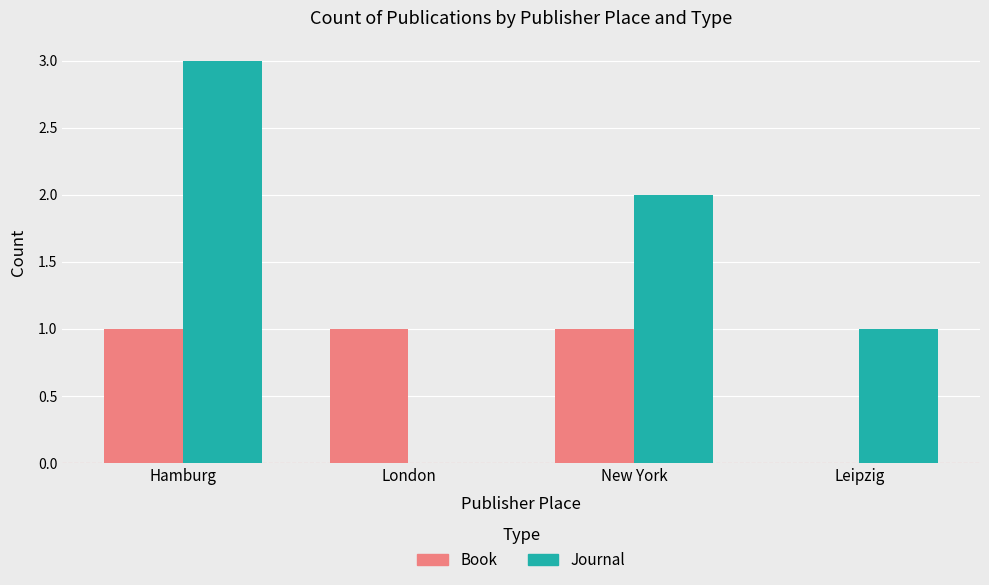

The value of Journal at New York is 3. True or false?

False